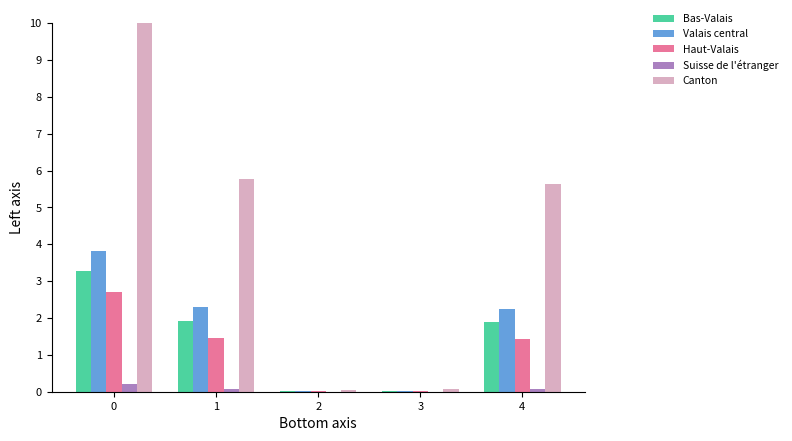

The value of Bas-Valais at 4 is 1.9. True or false?

True